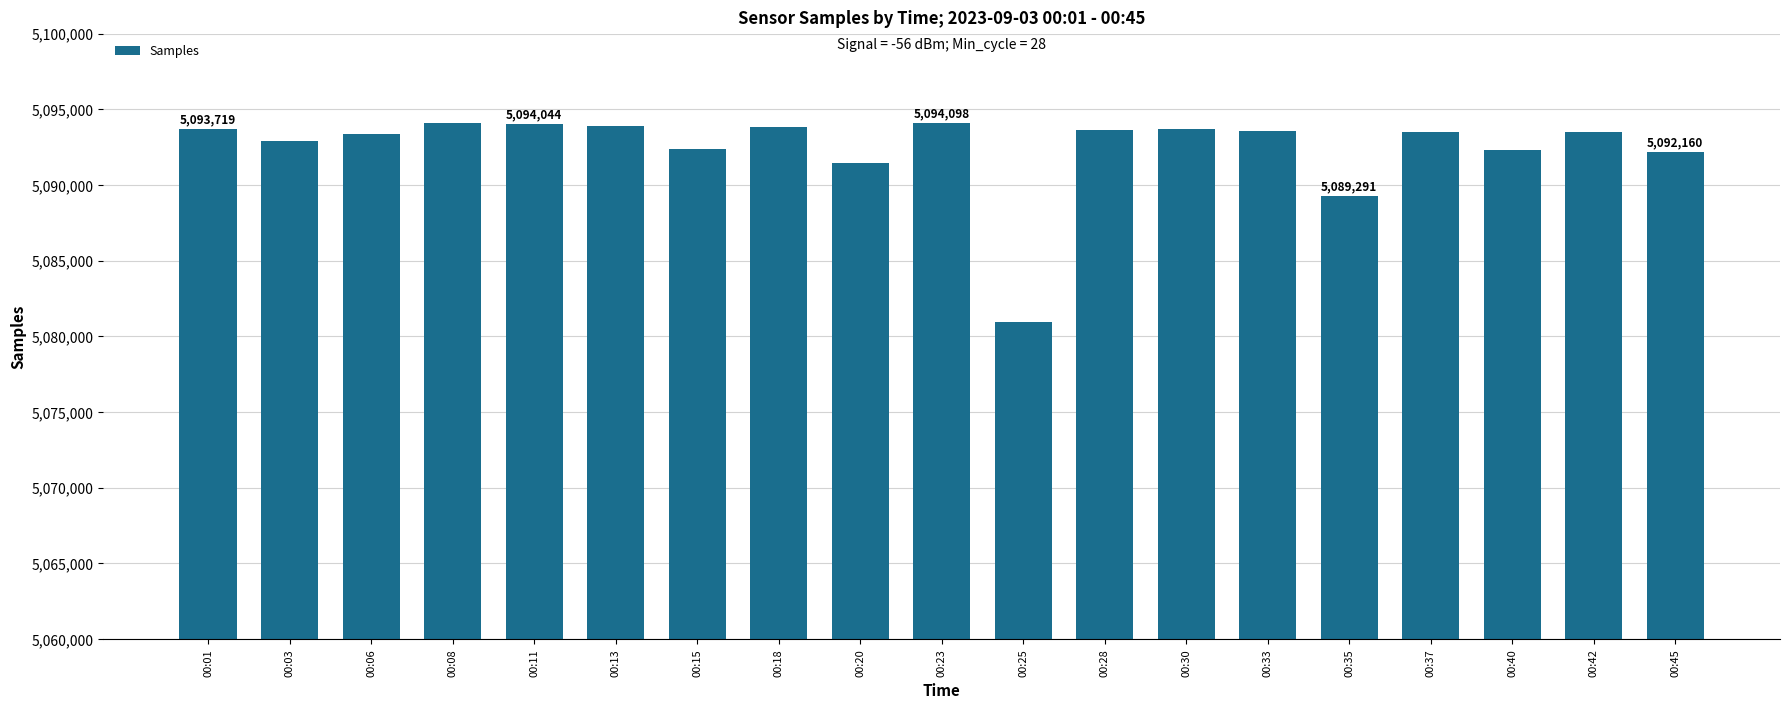

The chart shows a value of 7530315 at 00:13. True or false?

False